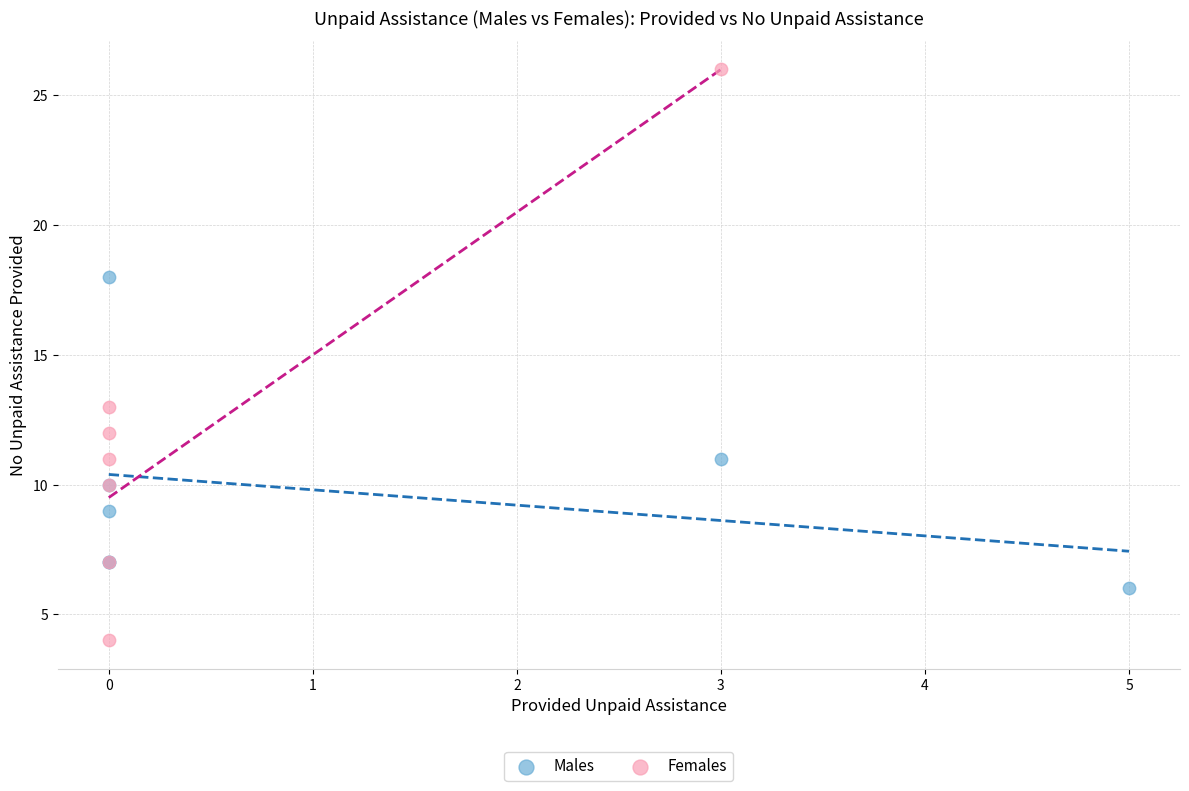

Which series reaches the minimum Y coordinate?

Females